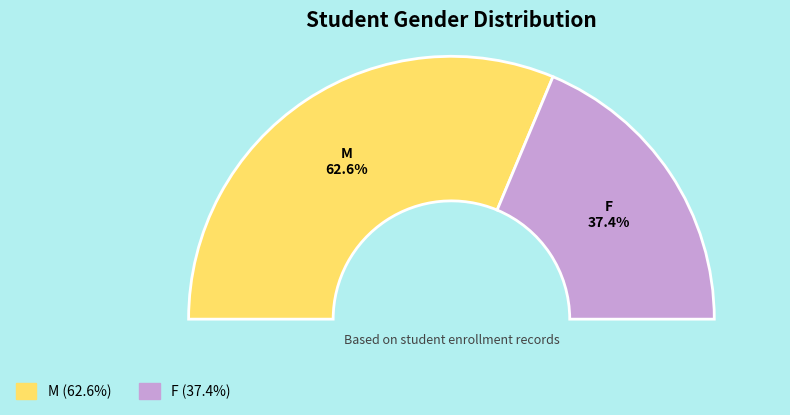

Do M and F together represent more than half of the pie?

Yes